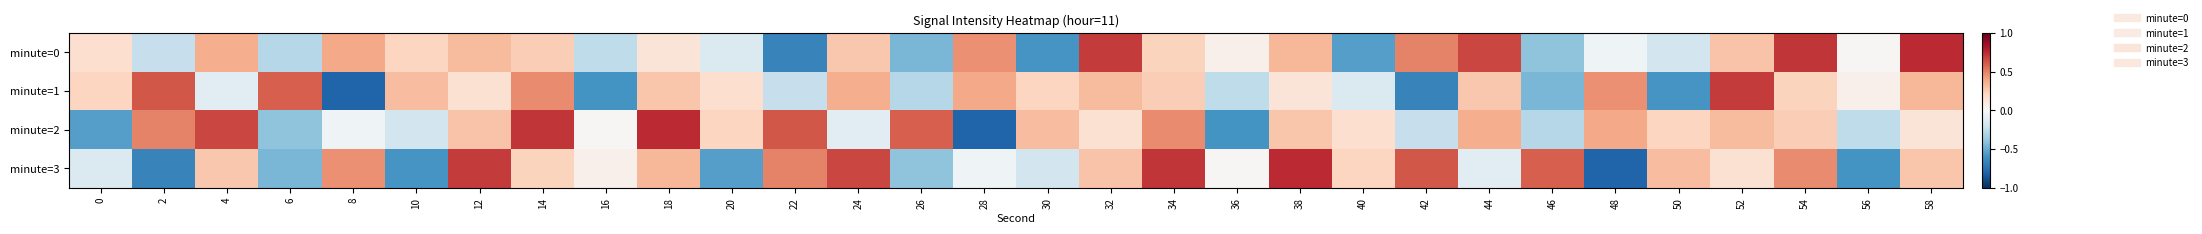

At 16, list the series in order from largest to smallest.

minute=3, minute=2, minute=0, minute=1